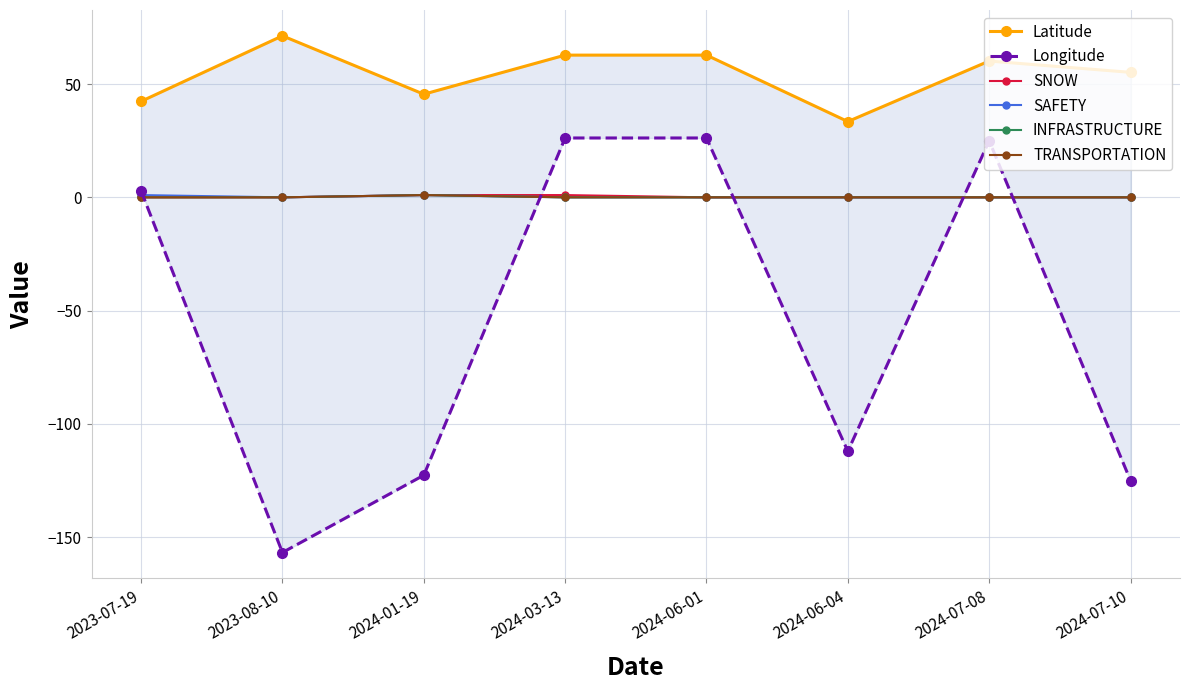

At 2024-07-08, list the series in order from smallest to largest.

SNOW, SAFETY, INFRASTRUCTURE, TRANSPORTATION, Longitude, Latitude